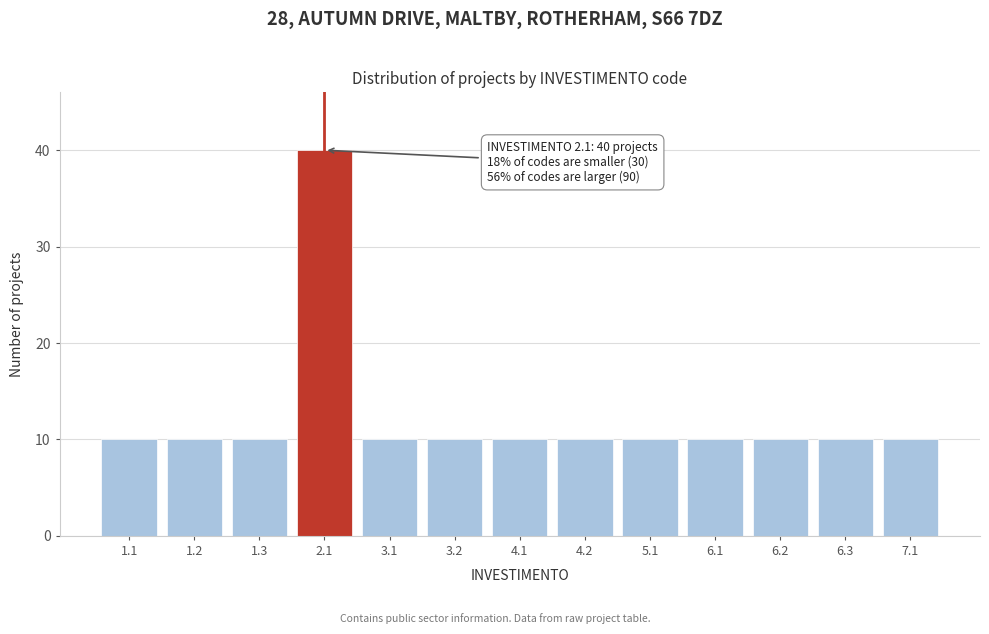

Reading left to right, extract all data points from this chart.

1.1=10	1.2=10	1.3=10	2.1=40	3.1=10	3.2=10	4.1=10	4.2=10	5.1=10	6.1=10	6.2=10	6.3=10	7.1=10